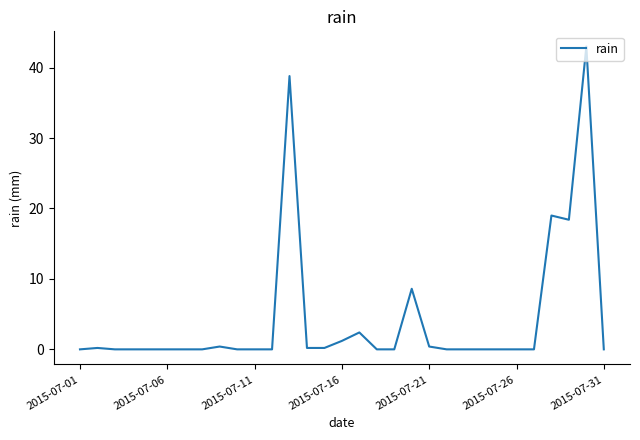

Reading left to right, what are all the values shown in this chart?

0.0	0.2	0.0	0.0	0.0	0.0	0.0	0.0	0.4	0.0	0.0	0.0	38.8	0.2	0.2	1.2	2.4	0.0	0.0	8.6	0.4	0.0	0.0	0.0	0.0	0.0	0.0	19.0	18.4	43.0	0.0